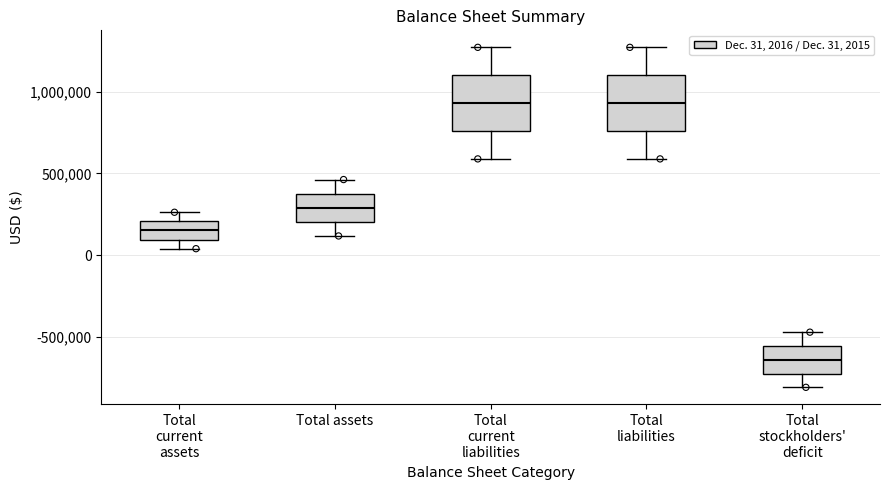

Reading left to right, read every box against the y-axis: the position of its median line, the range the box covers, and the ends of its whiskers. The values are not printed on the chart, so give them approximately, as read against the axis.

Total current assets: median 150000, box 100000 to 200000, whiskers 50000 to 250000
Total assets: median 300000, box 200000 to 400000, whiskers 100000 to 450000
Total current liabilities: median 950000, box 750000 to 1100000, whiskers 600000 to 1250000
Total liabilities: median 950000, box 750000 to 1100000, whiskers 600000 to 1250000
Total stockholders' deficit: median -650000, box -750000 to -550000, whiskers -800000 to -450000